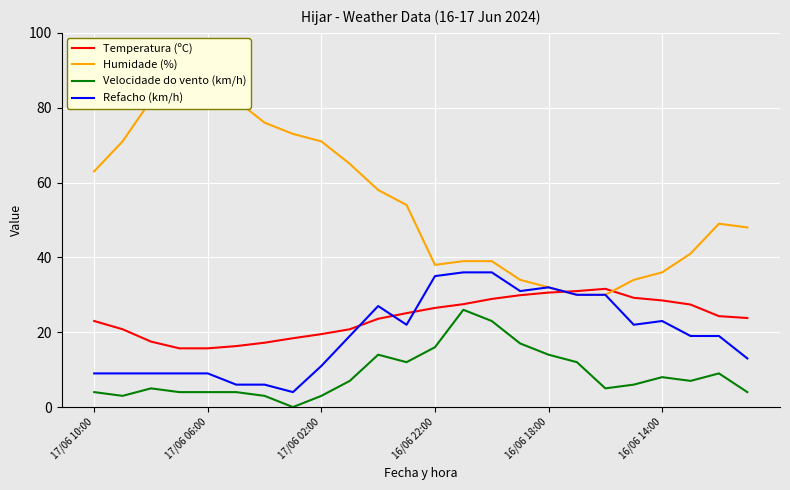

At which category is the sum across all series the highest?

13